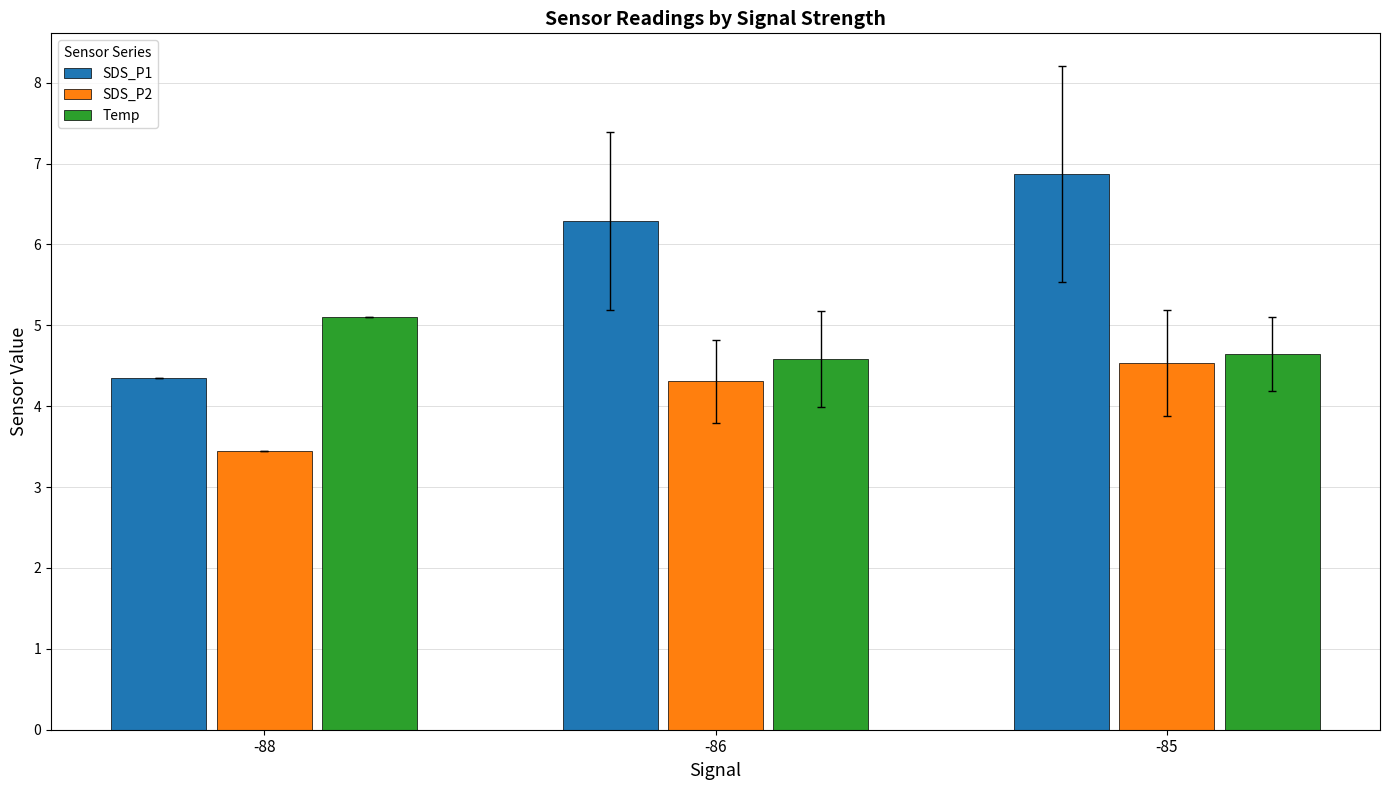

Which category has the lowest value across all series?

-88